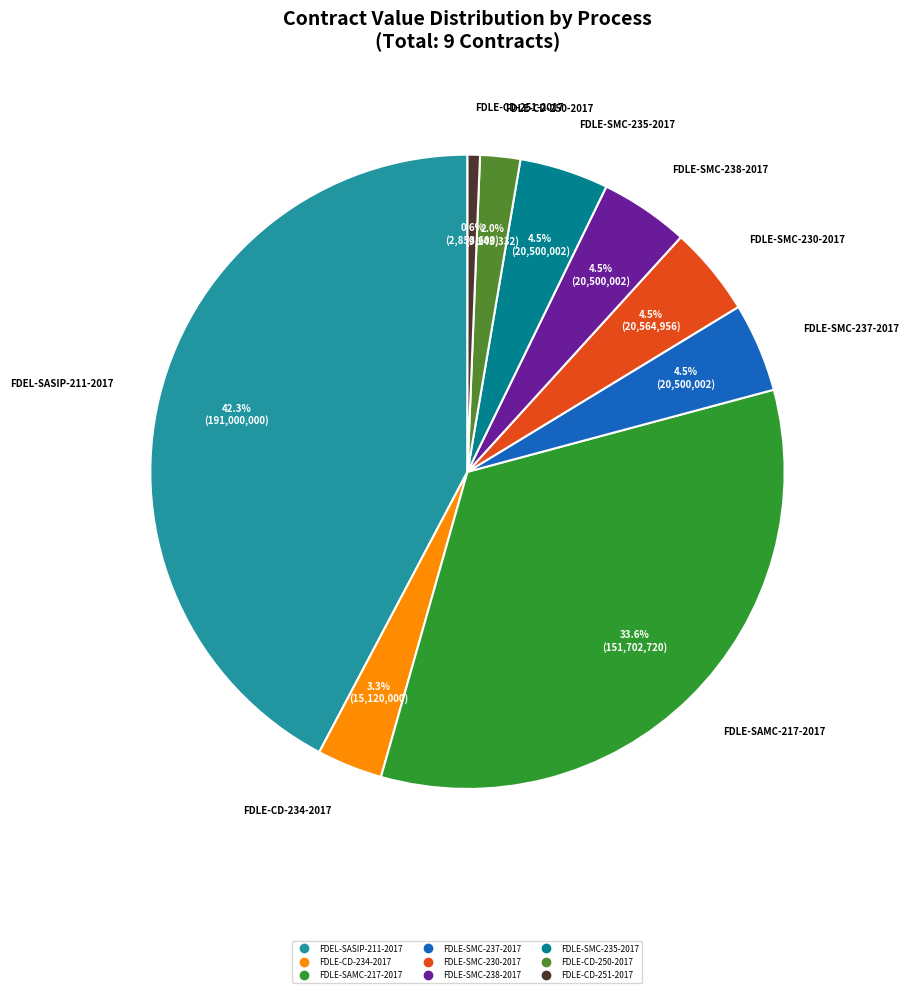

Between FDEL-SASIP-211-2017 and FDLE-SMC-238-2017, which is larger?

FDEL-SASIP-211-2017